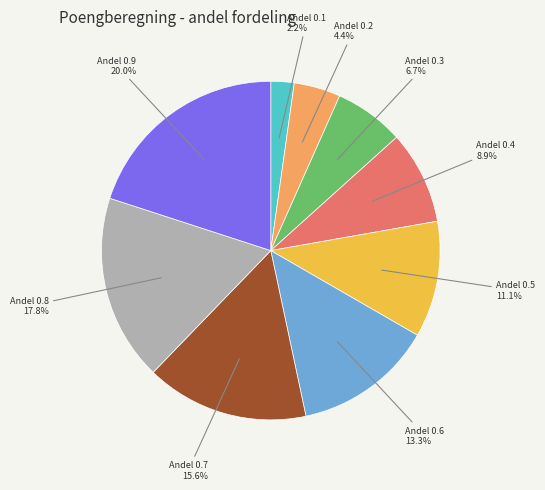

Is there a majority slice in this chart?

No